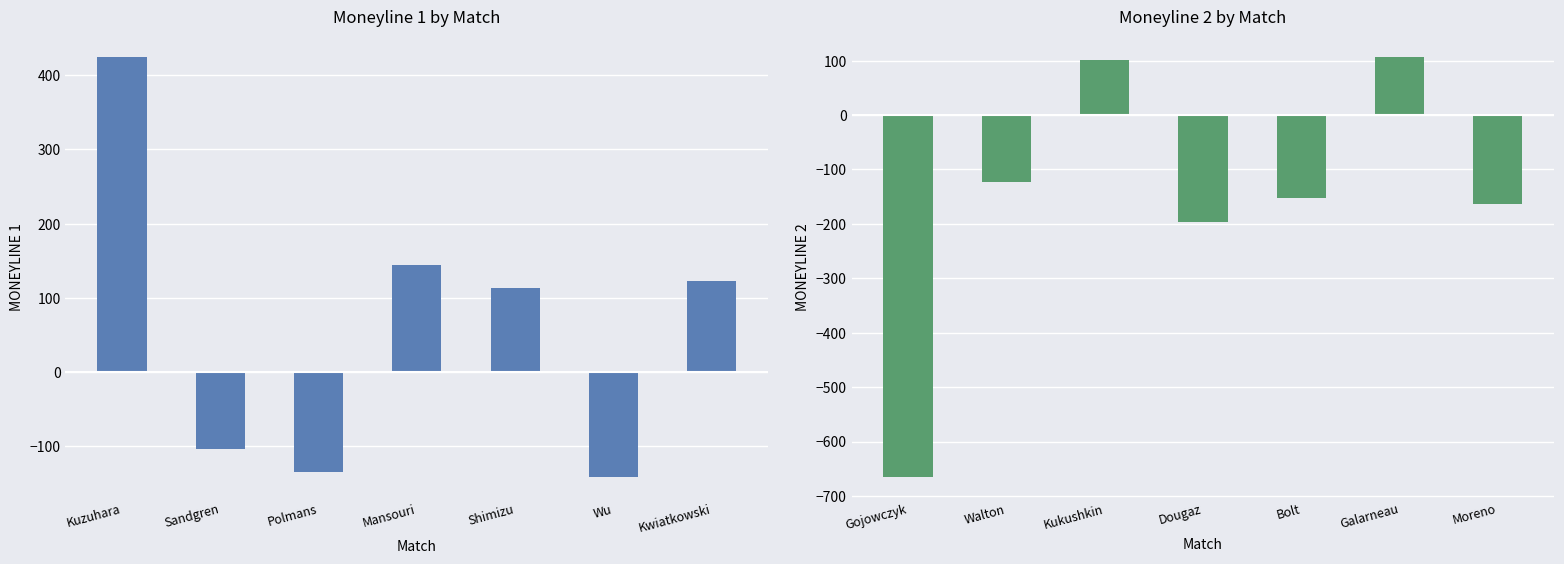

Which has a higher value, Mansouri or Kuzuhara?

Kuzuhara